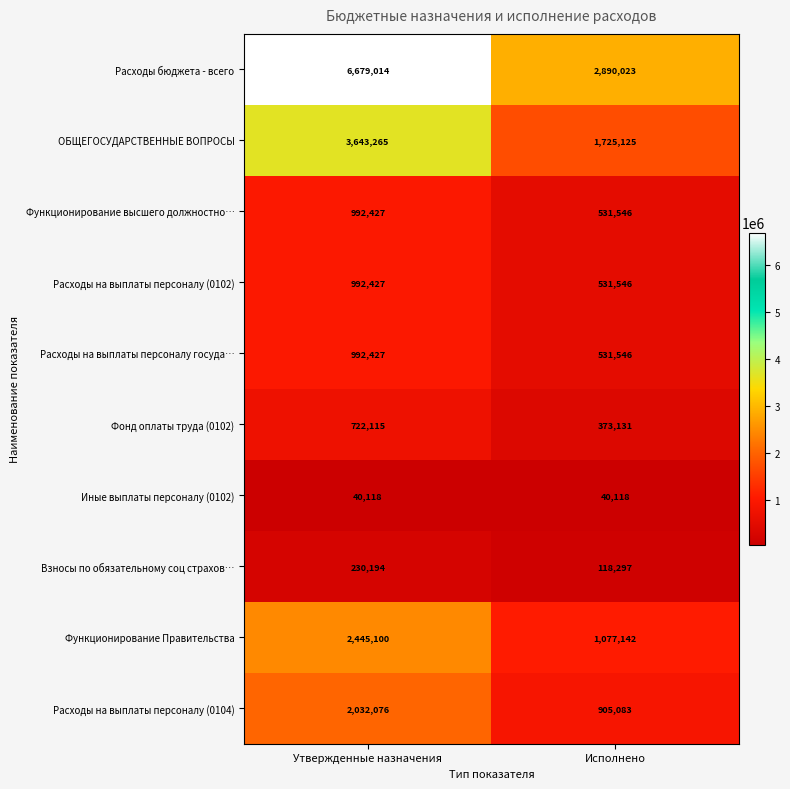

Which label corresponds to the largest value in the chart?

Утвержденные назначения